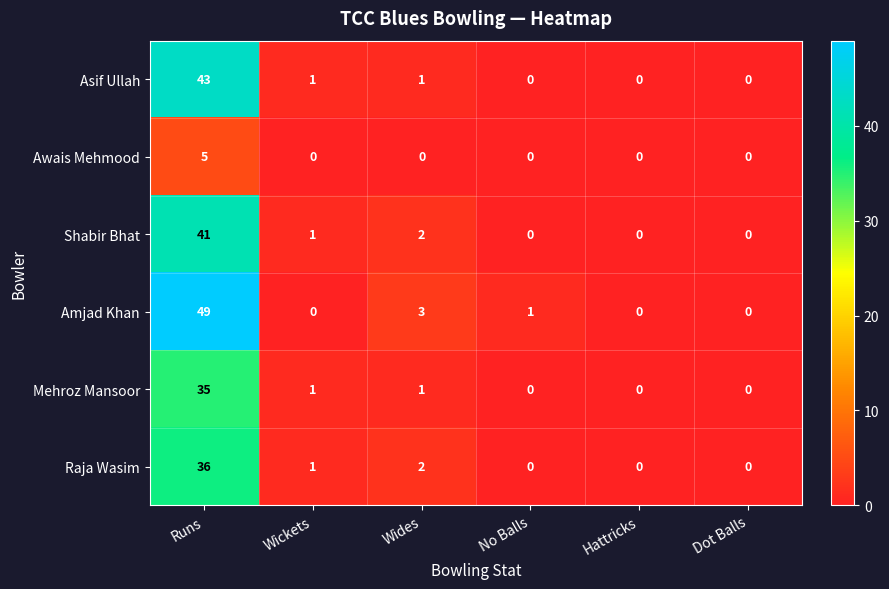

Count the number of categories in the chart.

6